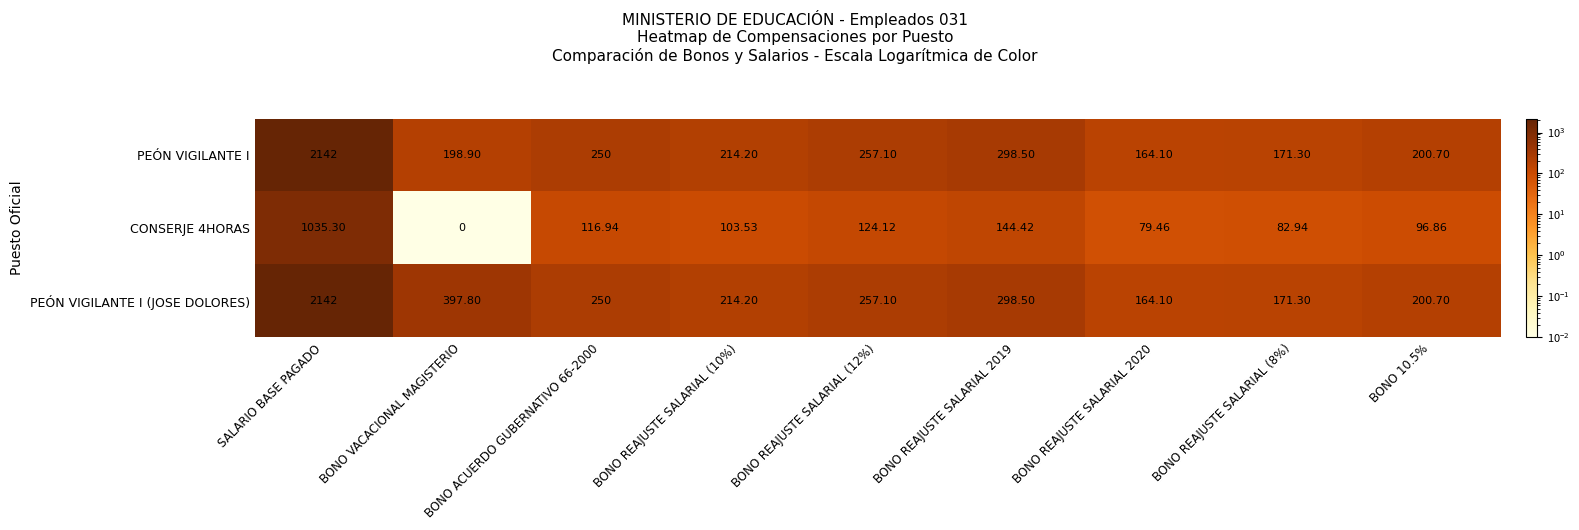

Which category has the highest value in the PEÓN VIGILANTE I (JOSE DOLORES) series?

SALARIO BASE PAGADO